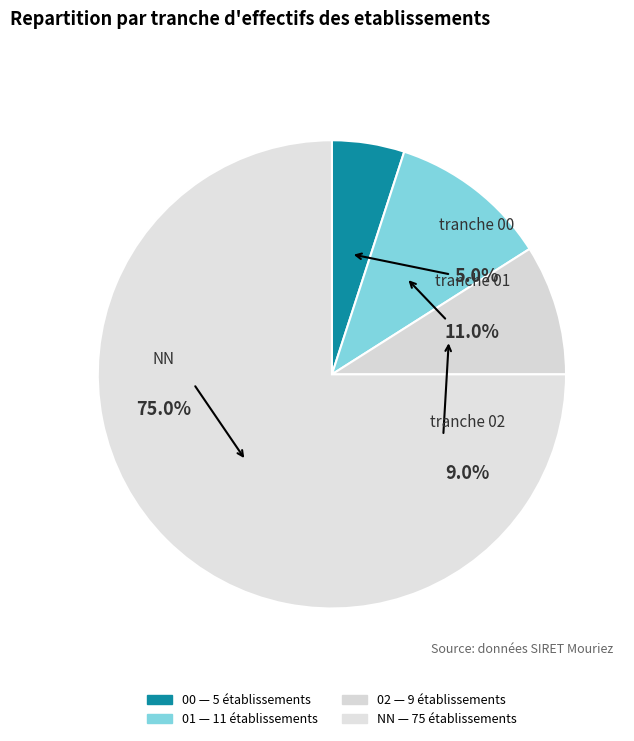

Is there a majority slice in this chart?

Yes